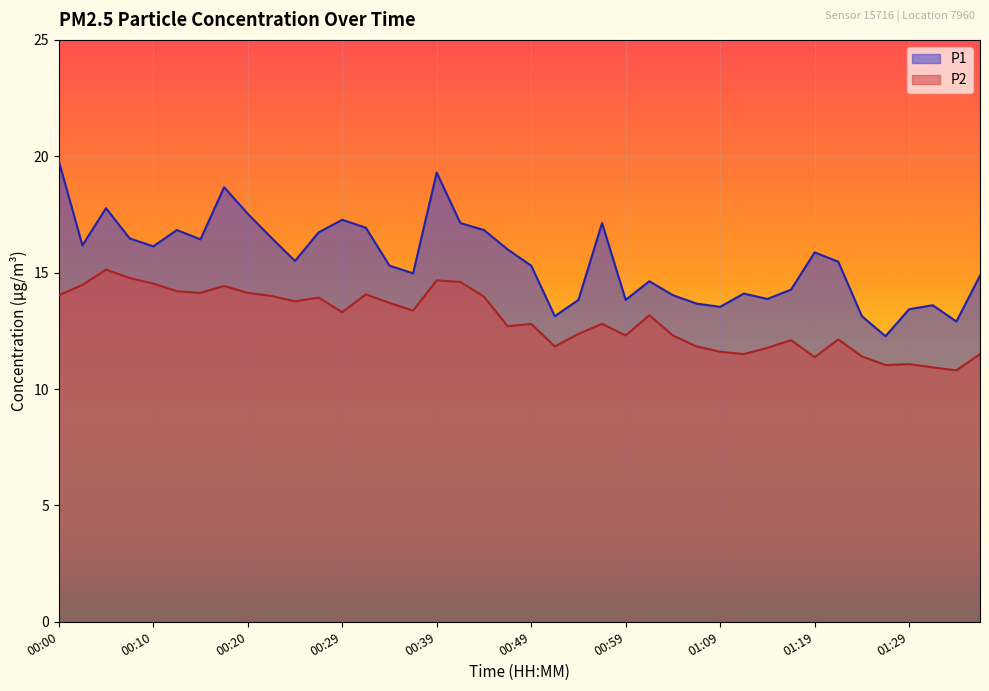

What is the difference between the maximum and minimum values in the P1 series?

7.5